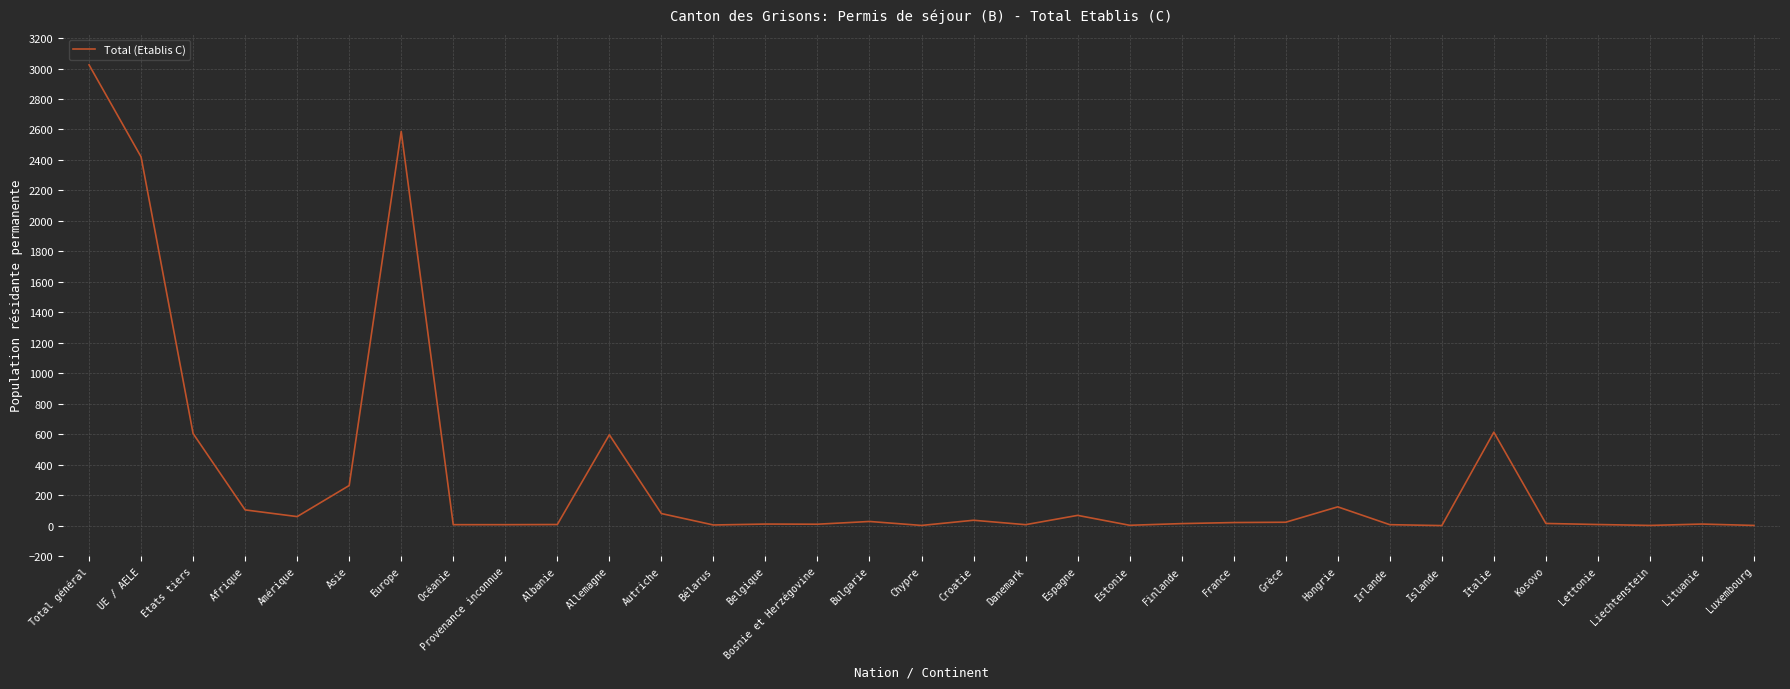

How many categories are shown in the chart?

33